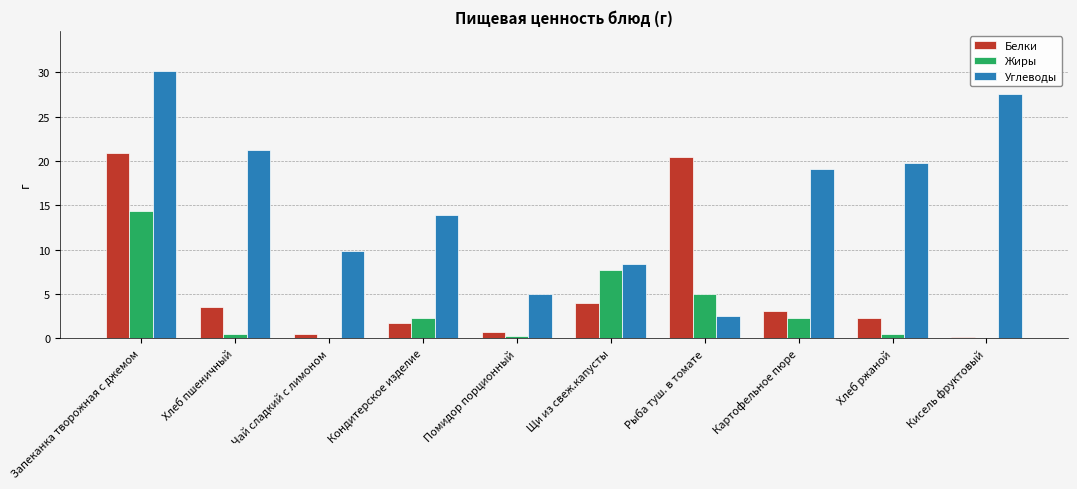

Is the value of Белки at Кисель фруктовый greater than the value of Углеводы at Хлеб ржаной?

No